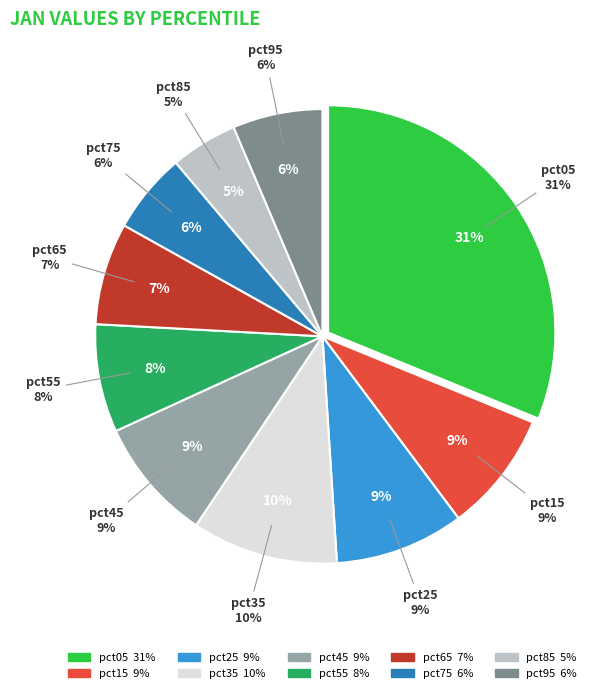

True or false: pct15 accounts for 21% of the total.

False